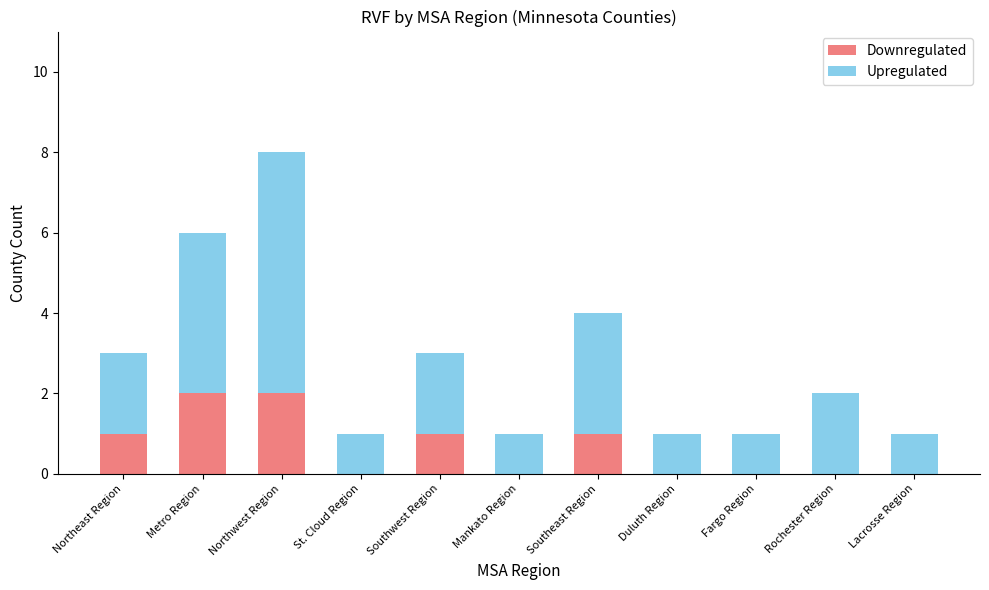

At which category is the sum across all series the highest?

Northwest Region